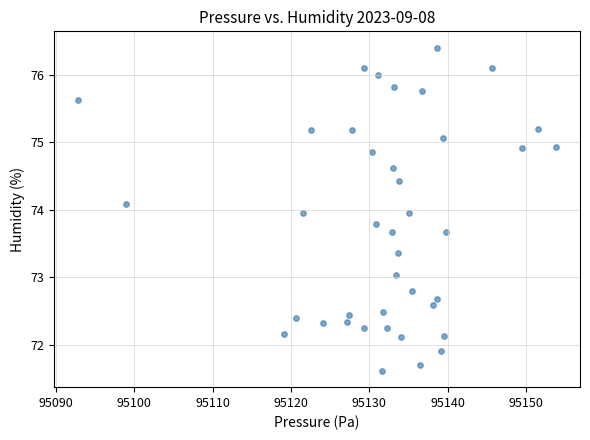

What is the range of Y values (max minus min)?

4.8